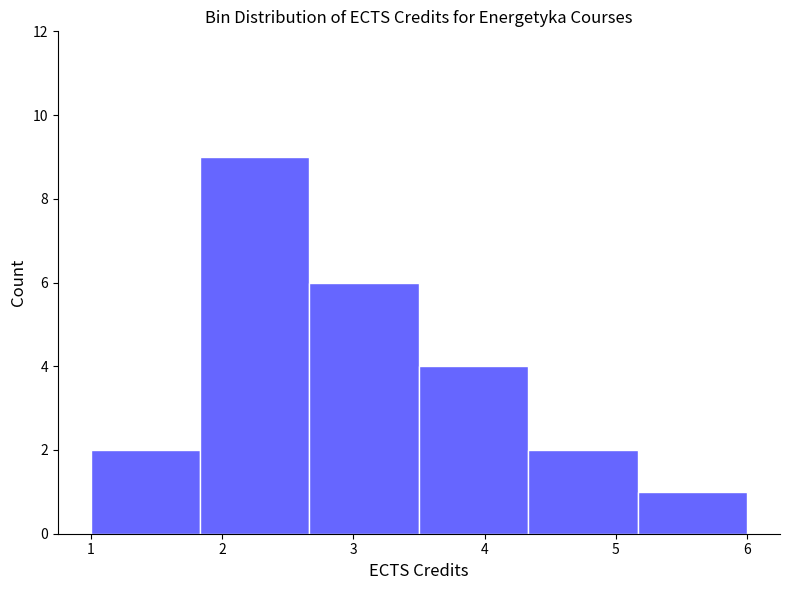

Reading left to right, transcribe this chart: for each bar, give the range it covers on the x-axis and its height. Neither the bar edges nor the heights are printed on the chart, so give them approximately, as read against the axes.

1.0 to 1.8: 2
1.8 to 2.7: 9
2.7 to 3.5: 6
3.5 to 4.3: 4
4.3 to 5.2: 2
5.2 to 6.0: 1